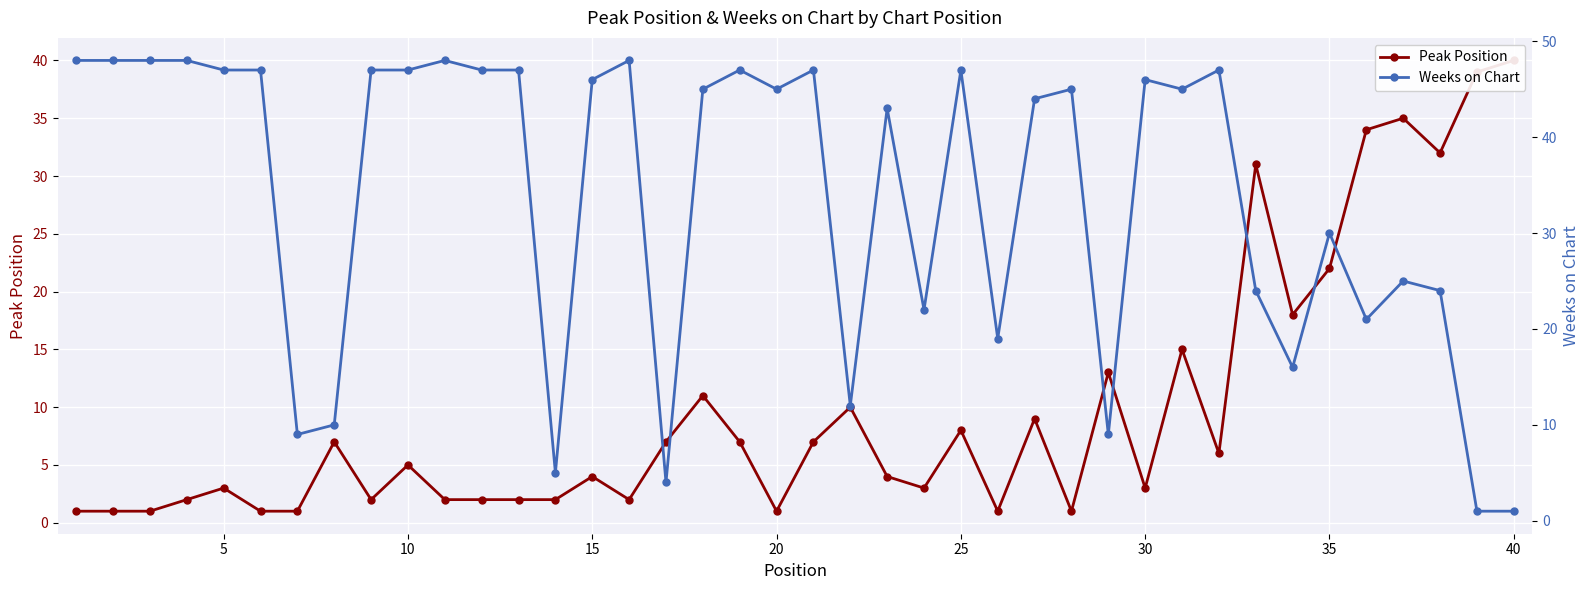

How many lines are shown in the chart?

2